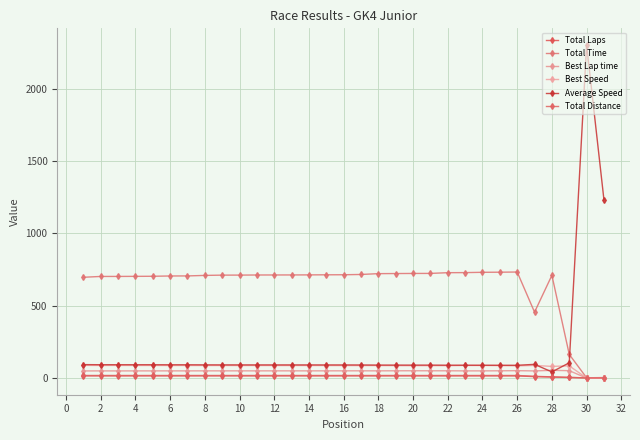

What is the value of the Total Time point at the 7th from the left?

706.2